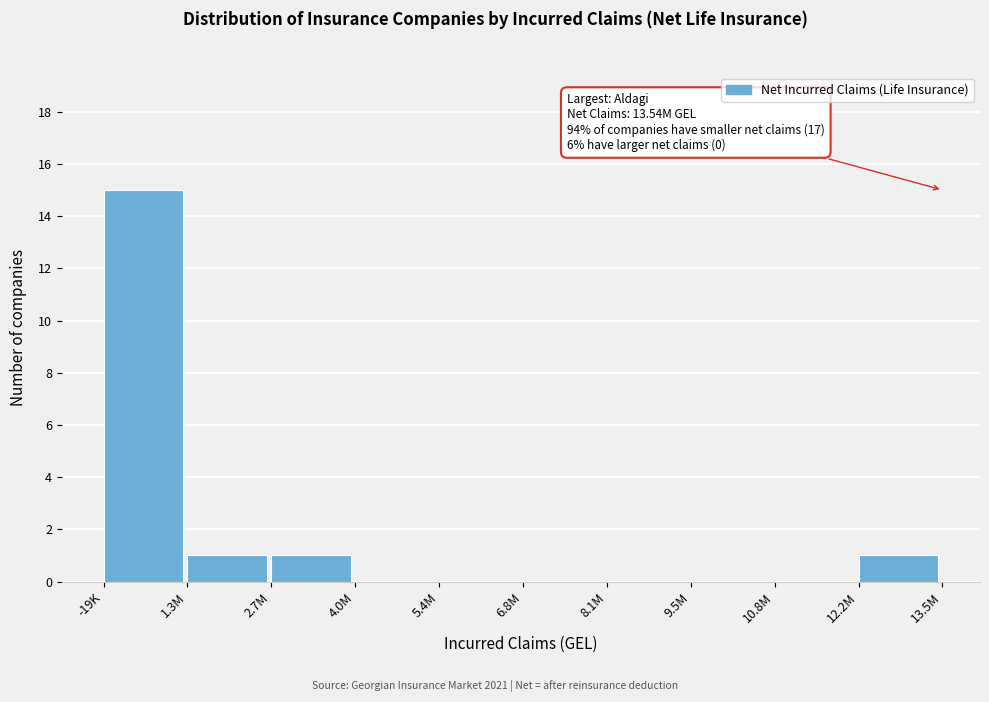

True or false: the data shows 1 at 1.3M.

True